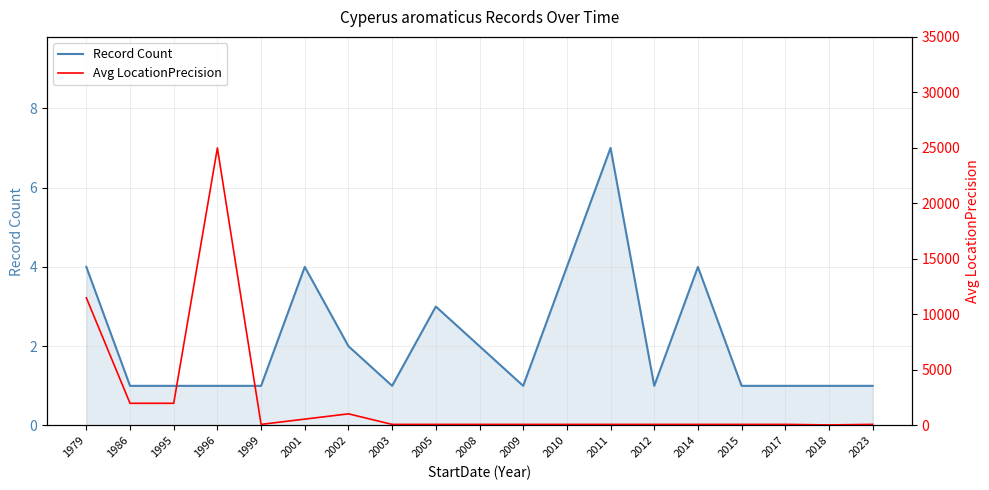

Where does the Avg LocationPrecision series first go above 100?

1979